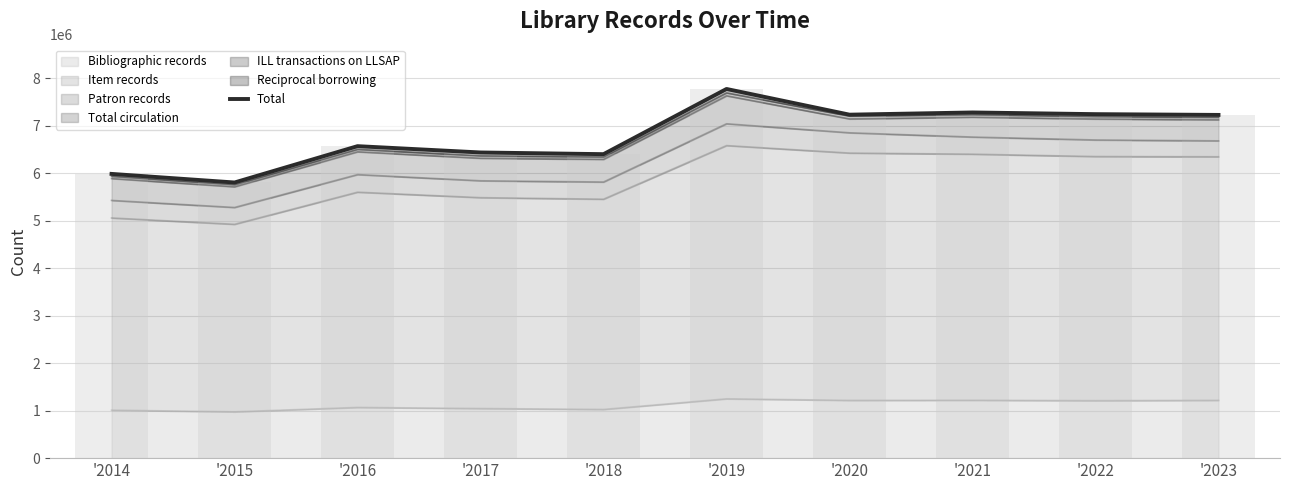

Reading left to right, transcribe all the data shown in this chart.

5987736	5806617	6572082	6439042	6403490	7776861	7235345	7281806	7246323	7230156